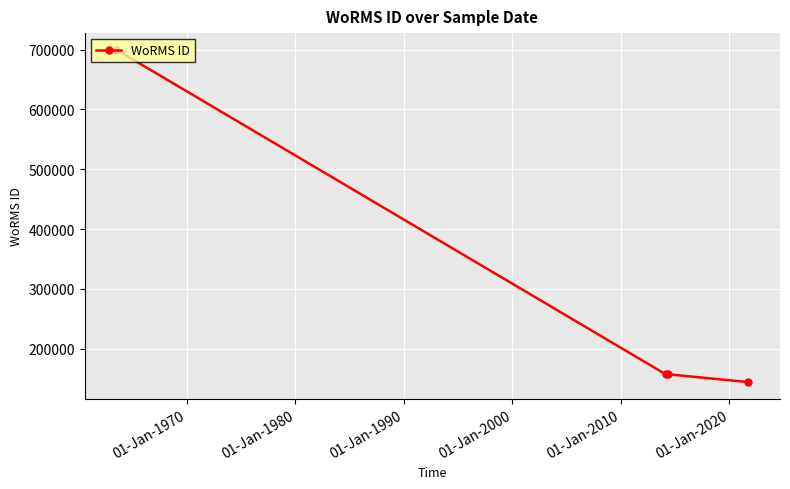

What is the smallest value displayed?

144094